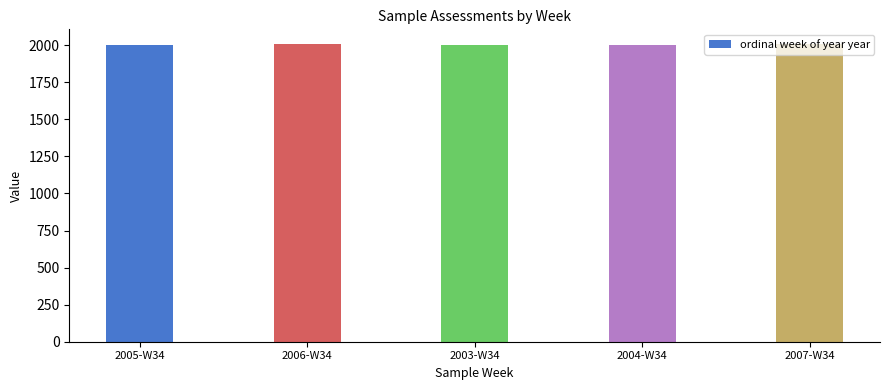

Approximately how many times larger is the value at 2004-W34 compared to 2003-W34?

1.0